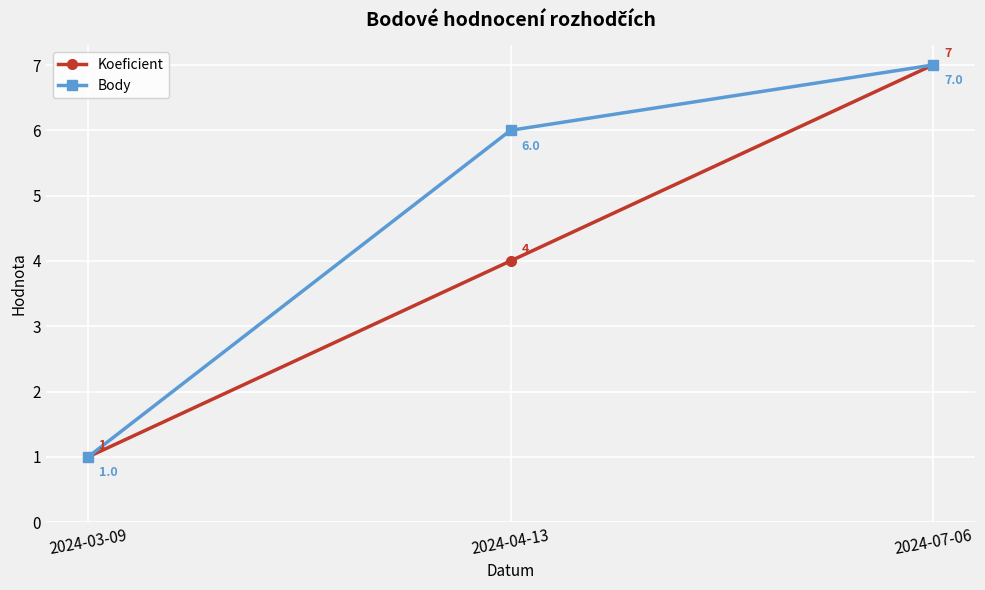

How many distinct data groups are displayed?

2